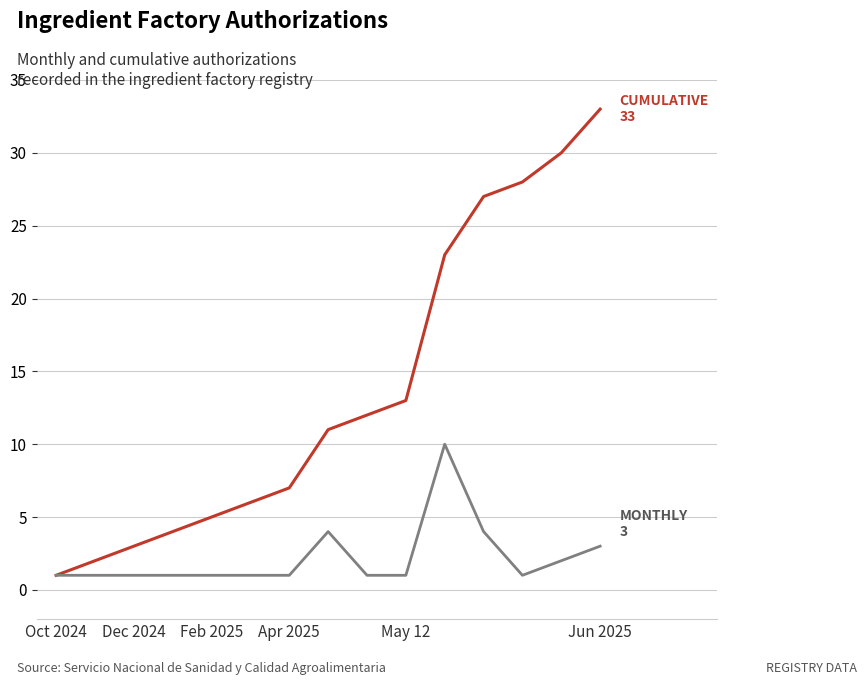

What is the greatest value displayed?

33